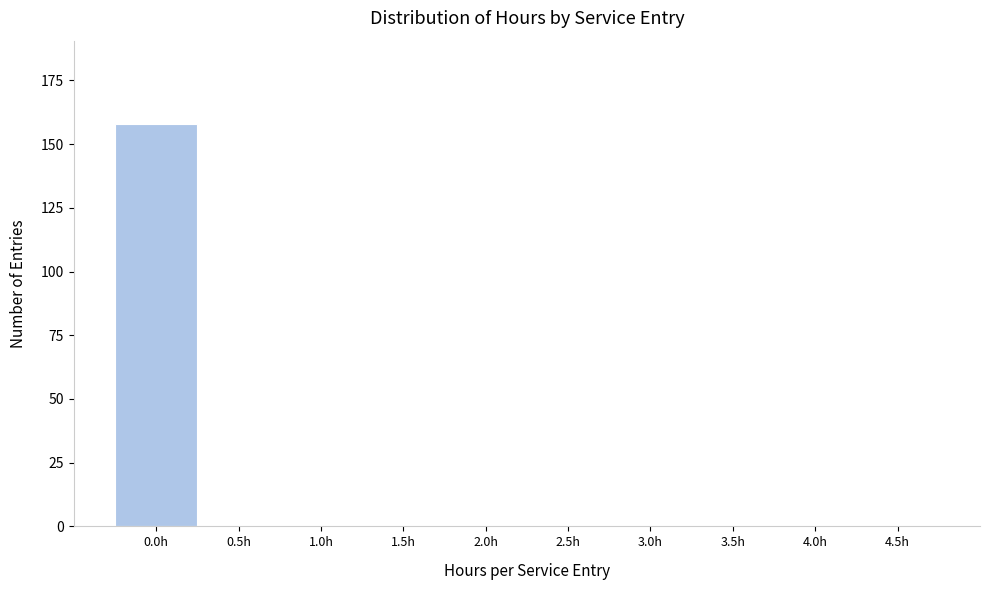

Reading left to right, transcribe all the data shown in this chart.

0.0h=158	0.5h=0	1.0h=0	1.5h=0	2.0h=0	2.5h=0	3.0h=0	3.5h=0	4.0h=0	4.5h=0